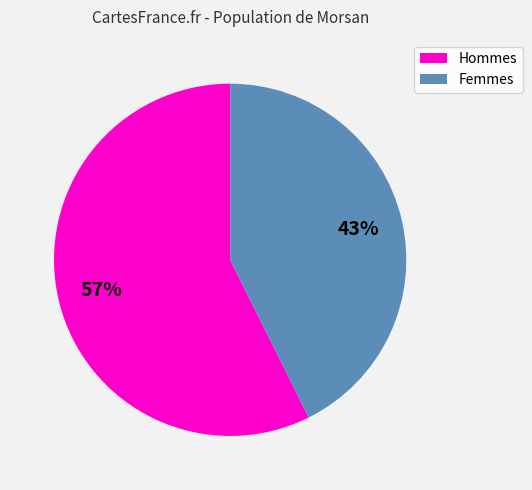

To the nearest percent, what is the average slice percentage?

50%